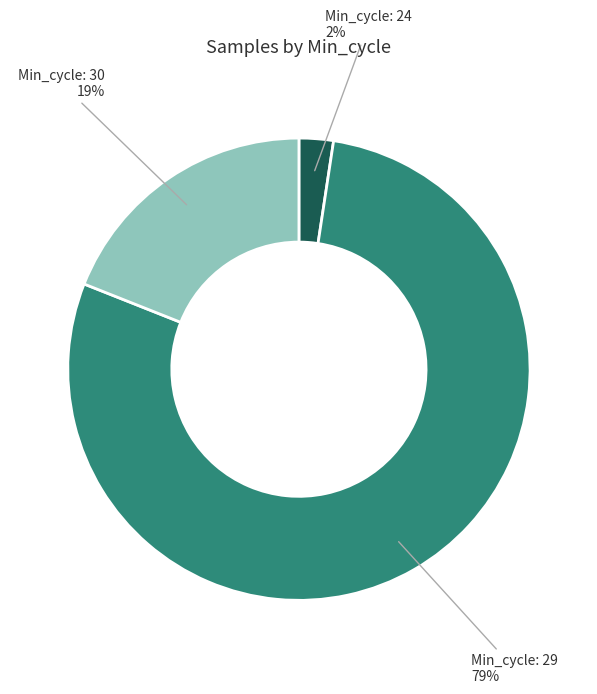

Rank the categories by value from lowest to highest.

Min_cycle: 24, Min_cycle: 30, Min_cycle: 29